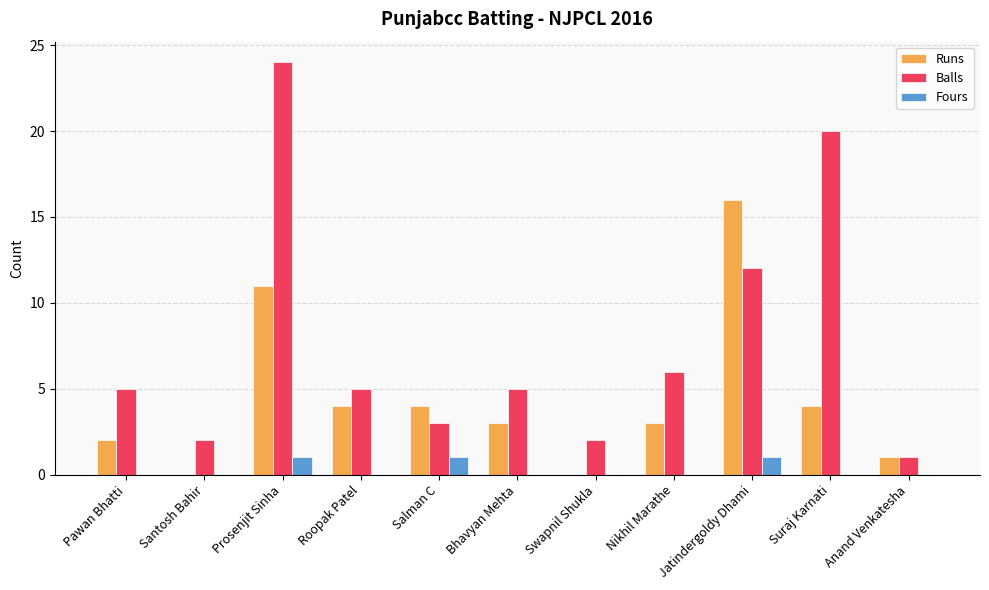

What is the approximate value of Balls at Salman C?

3